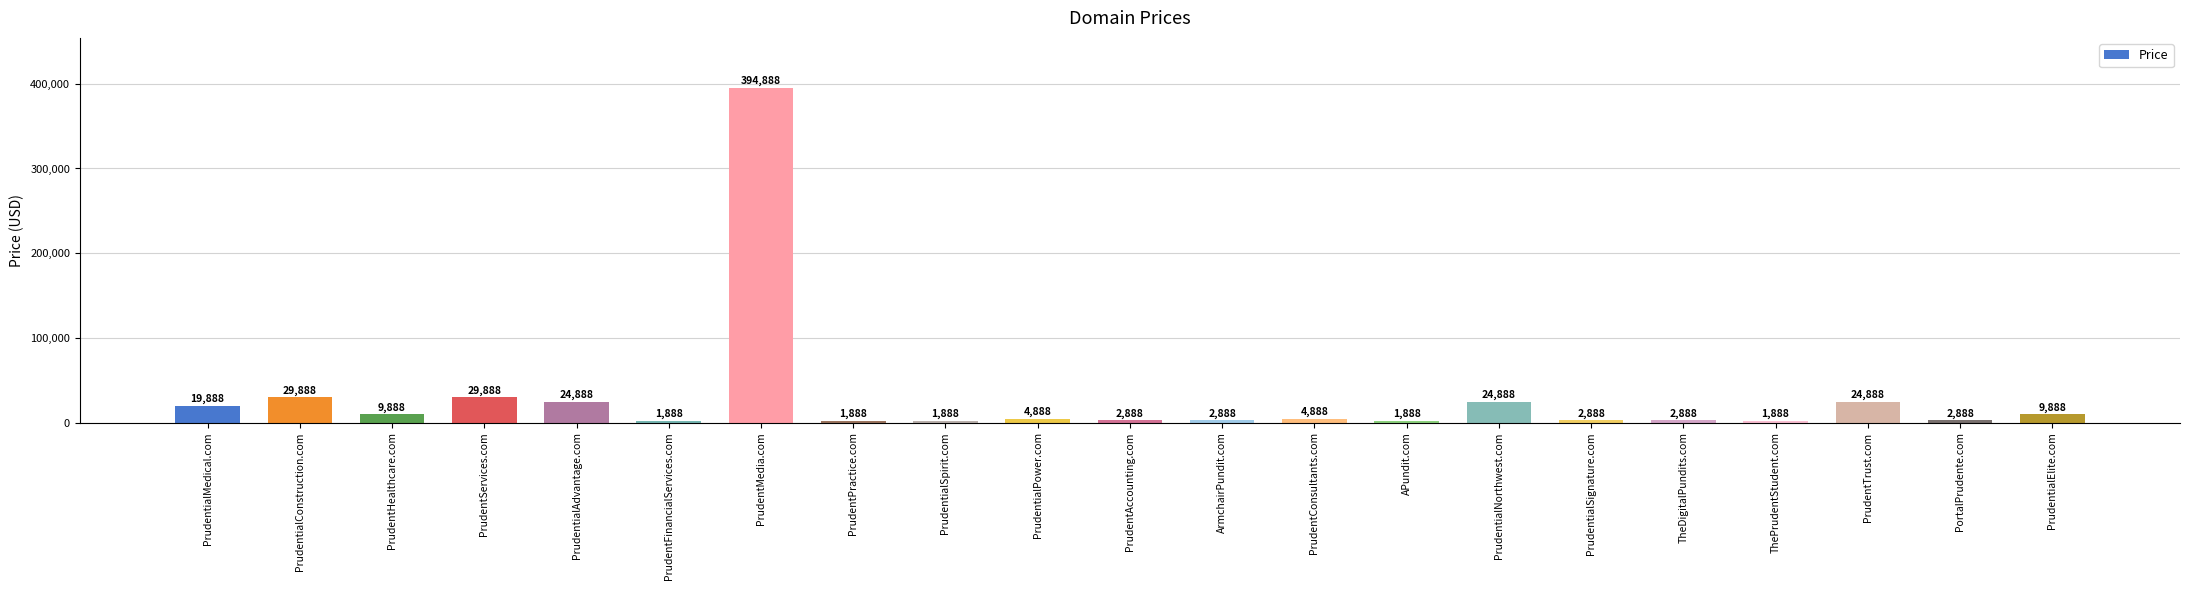

What is the minimum value shown in the chart?

1888